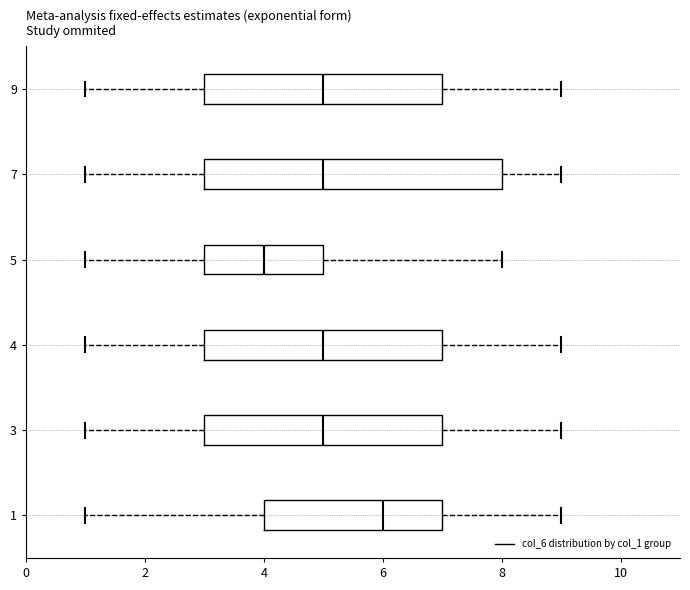

Reading bottom to top, read every box against the x-axis: the position of its median line, the range the box covers, and the ends of its whiskers. The values are not printed on the chart, so give them approximately, as read against the axis.

1: median 6, box 4 to 7, whiskers 1 to 9
3: median 5, box 3 to 7, whiskers 1 to 9
4: median 5, box 3 to 7, whiskers 1 to 9
5: median 4, box 3 to 5, whiskers 1 to 8
7: median 5, box 3 to 8, whiskers 1 to 9
9: median 5, box 3 to 7, whiskers 1 to 9